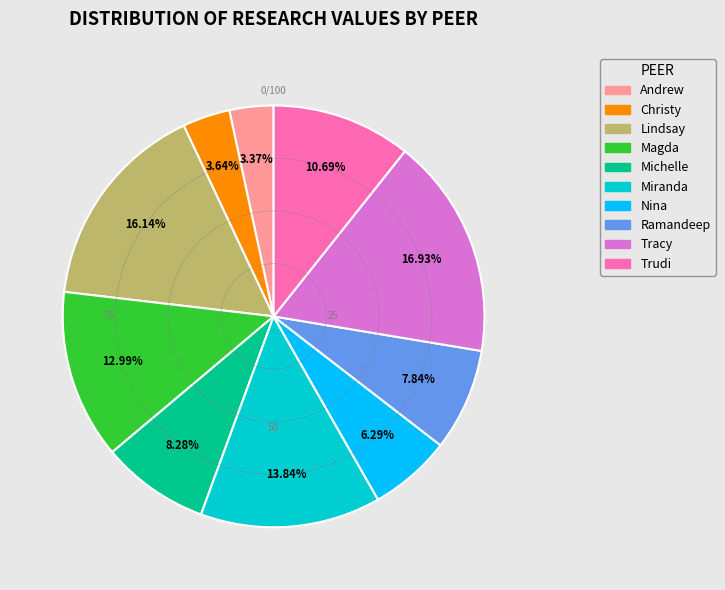

Between Trudi and Tracy, which is larger?

Tracy